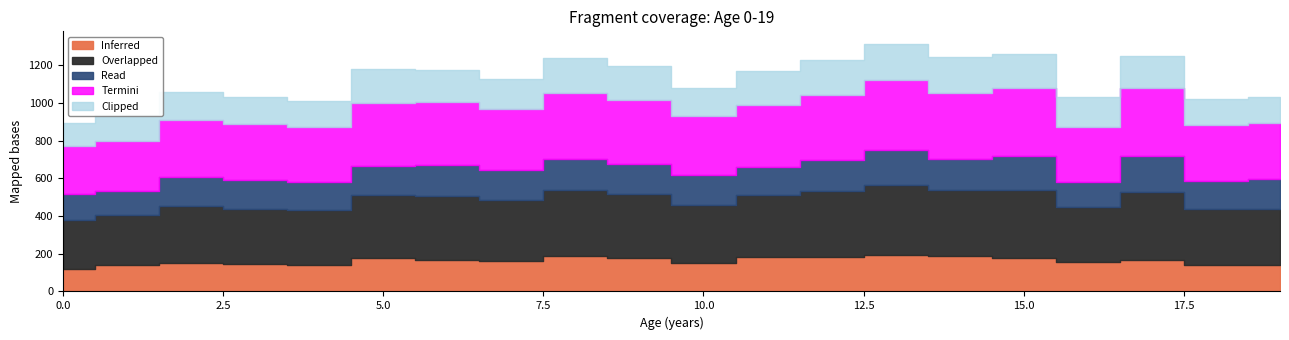

At how many categories does at least one series exceed 365?

1